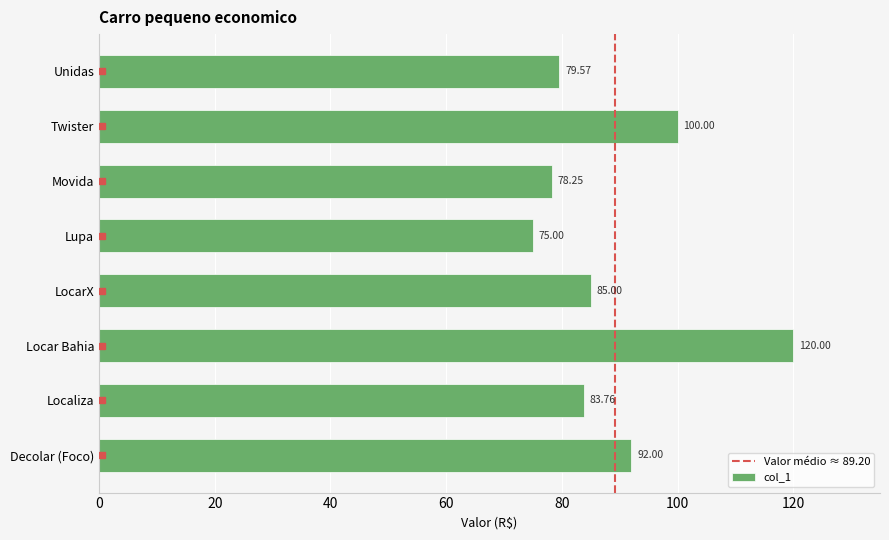

Which label corresponds to the largest value in the chart?

Locar Bahia